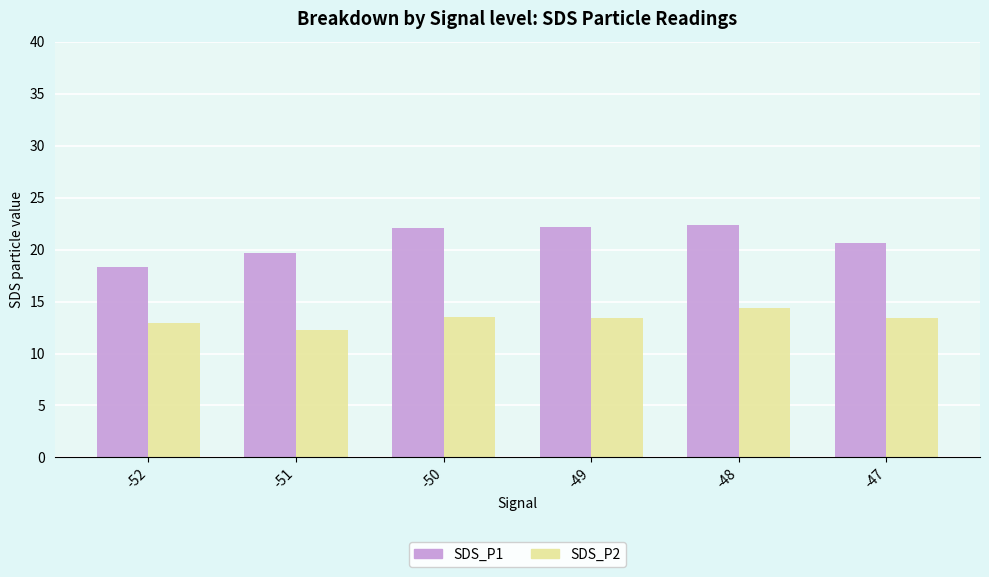

What is the difference between the SDS_P2 values at -48 and -50?

0.8